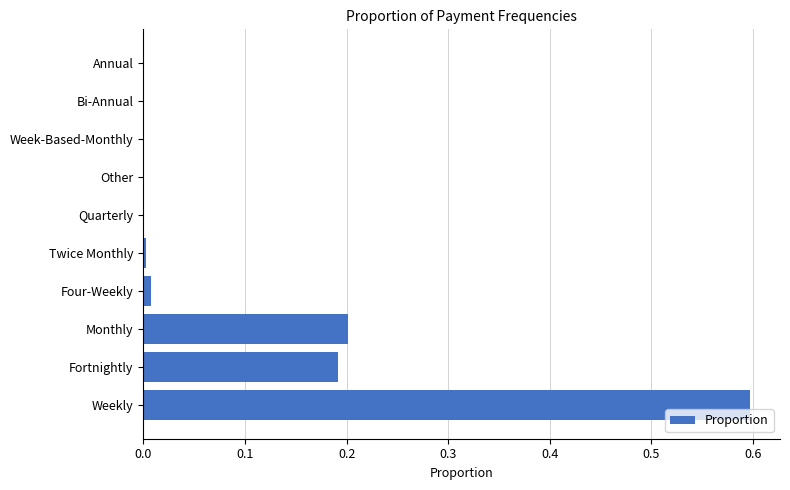

Which has a higher value, Fortnightly or Other?

Fortnightly